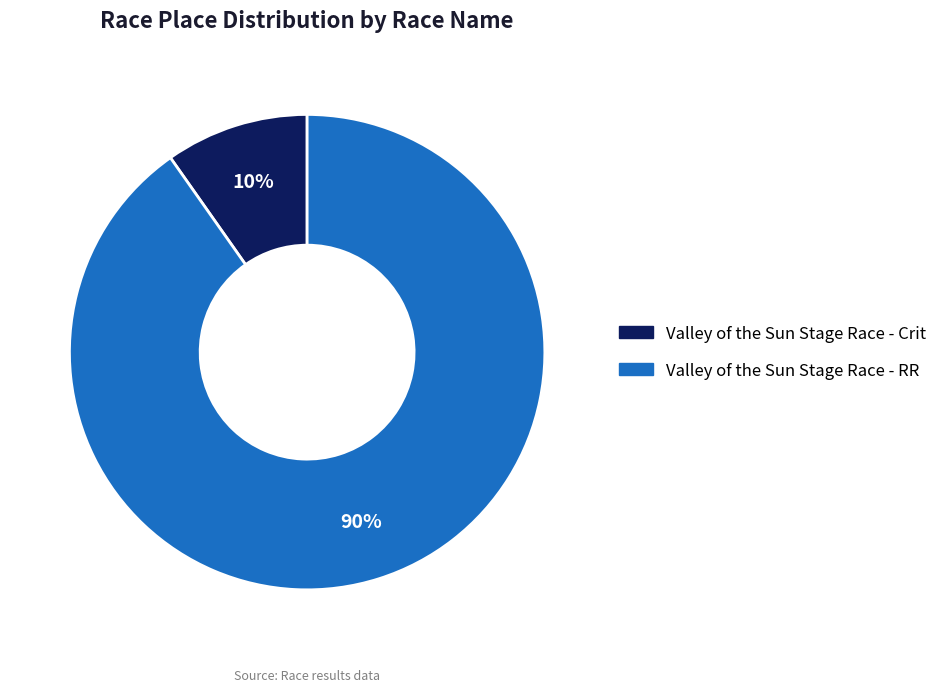

To the nearest percent, what is the combined percentage of Valley of the Sun Stage Race - Crit and Valley of the Sun Stage Race - RR?

100%